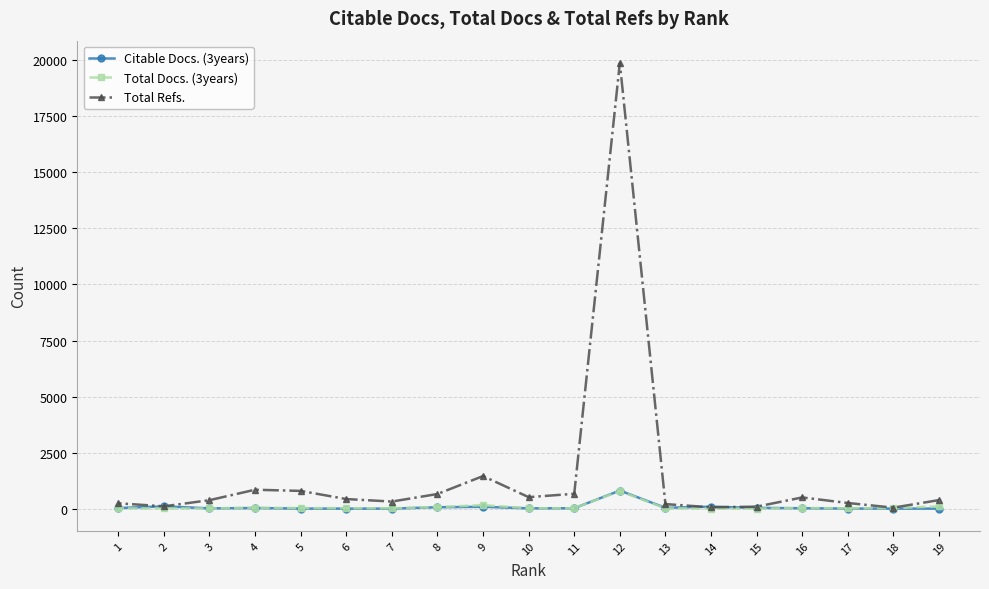

Which has a higher value, 6 or 4?

4